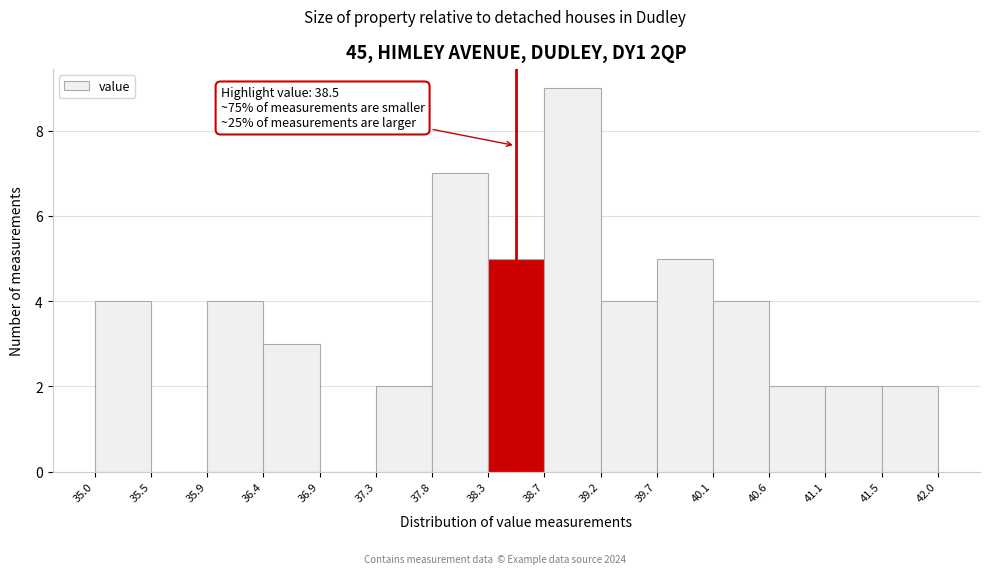

Which range on the x-axis has the tallest bar?

38.7 to 39.2